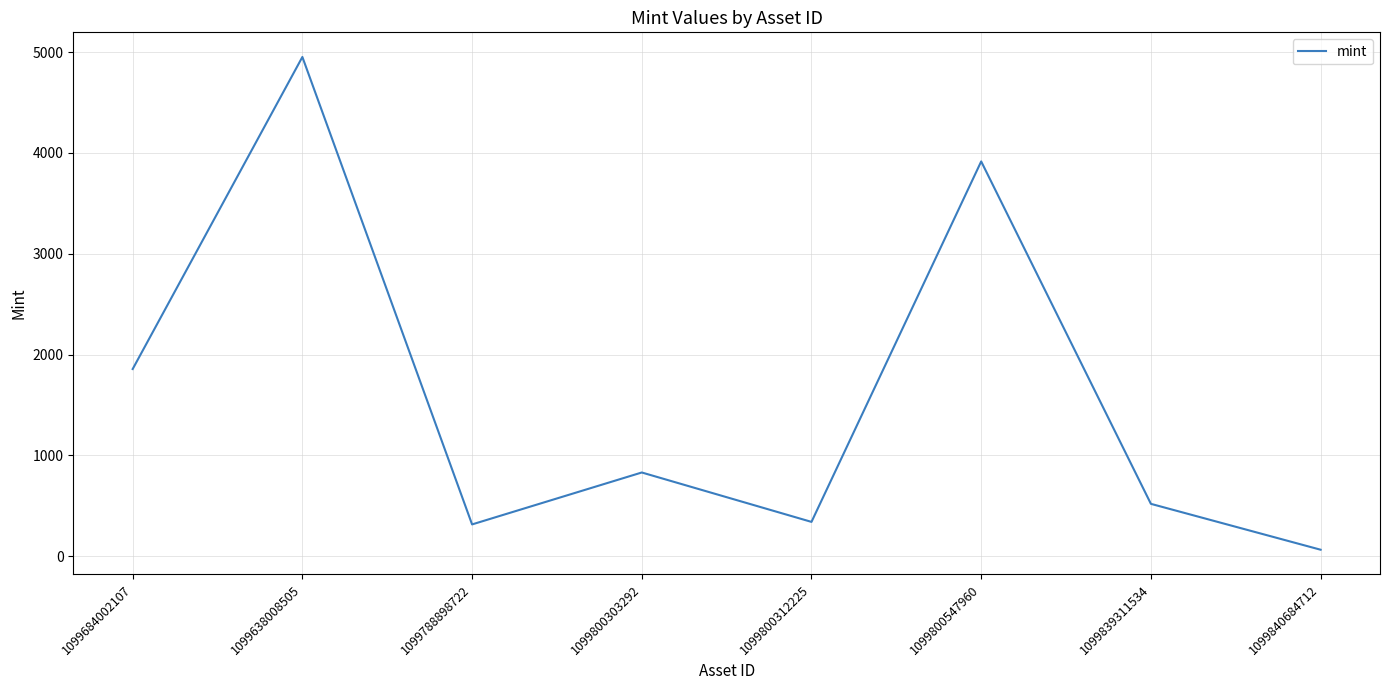

How many lines are shown in the chart?

1